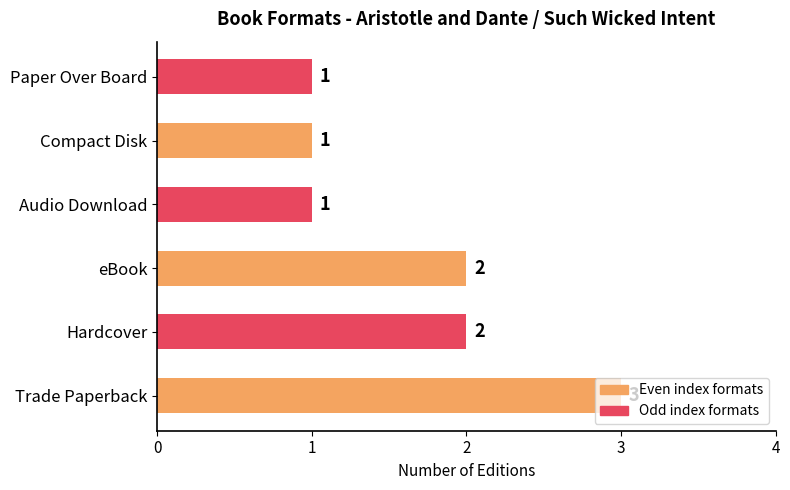

At which category does the chart reach its peak across all series?

Trade Paperback